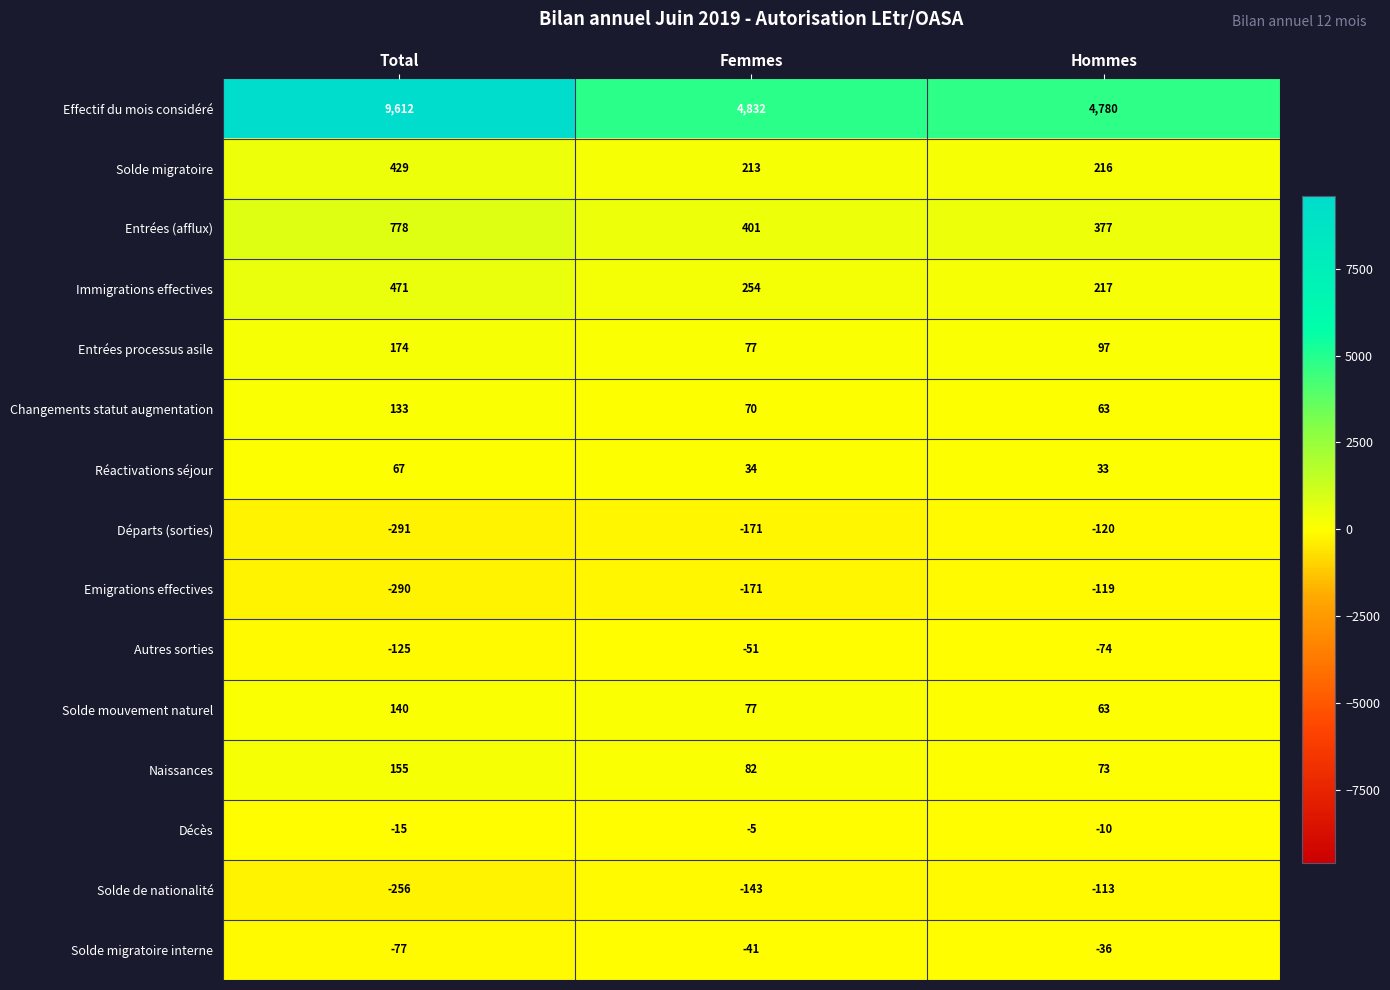

What is the sum of the Solde de nationalité values at Hommes and Femmes?

-256